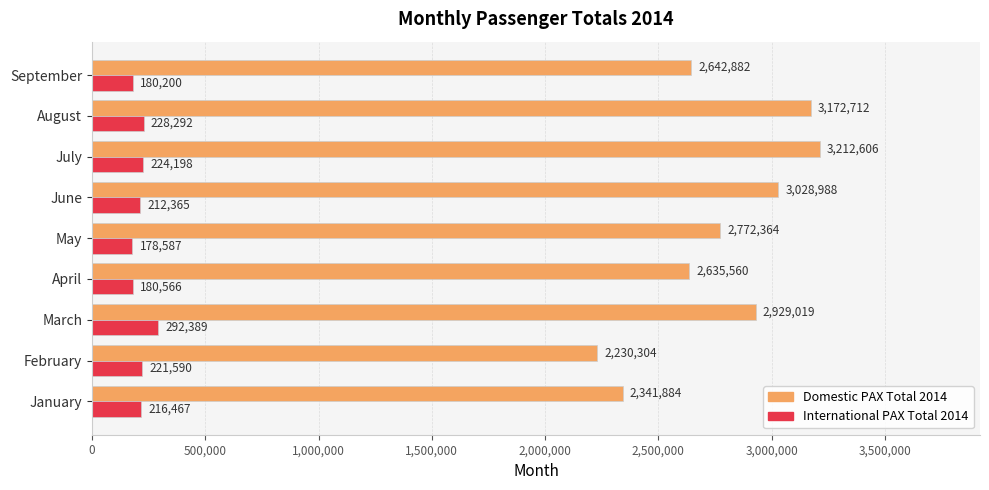

List the labels in order of International PAX Total 2014 value, largest first.

March, August, July, February, January, June, April, September, May